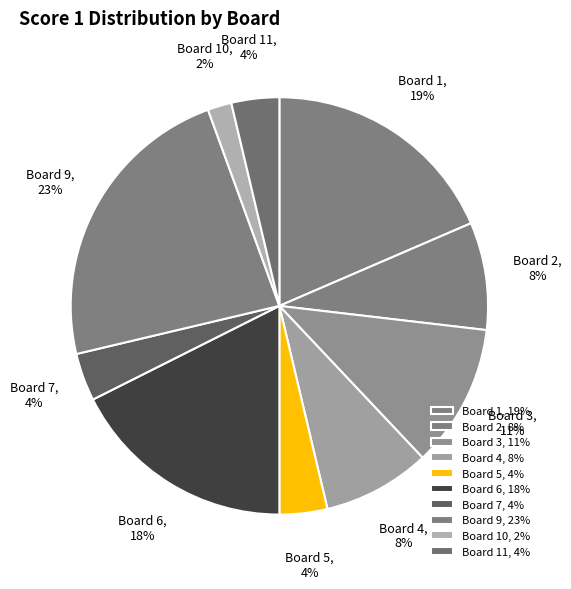

To the nearest percent, what is the average slice percentage?

10%